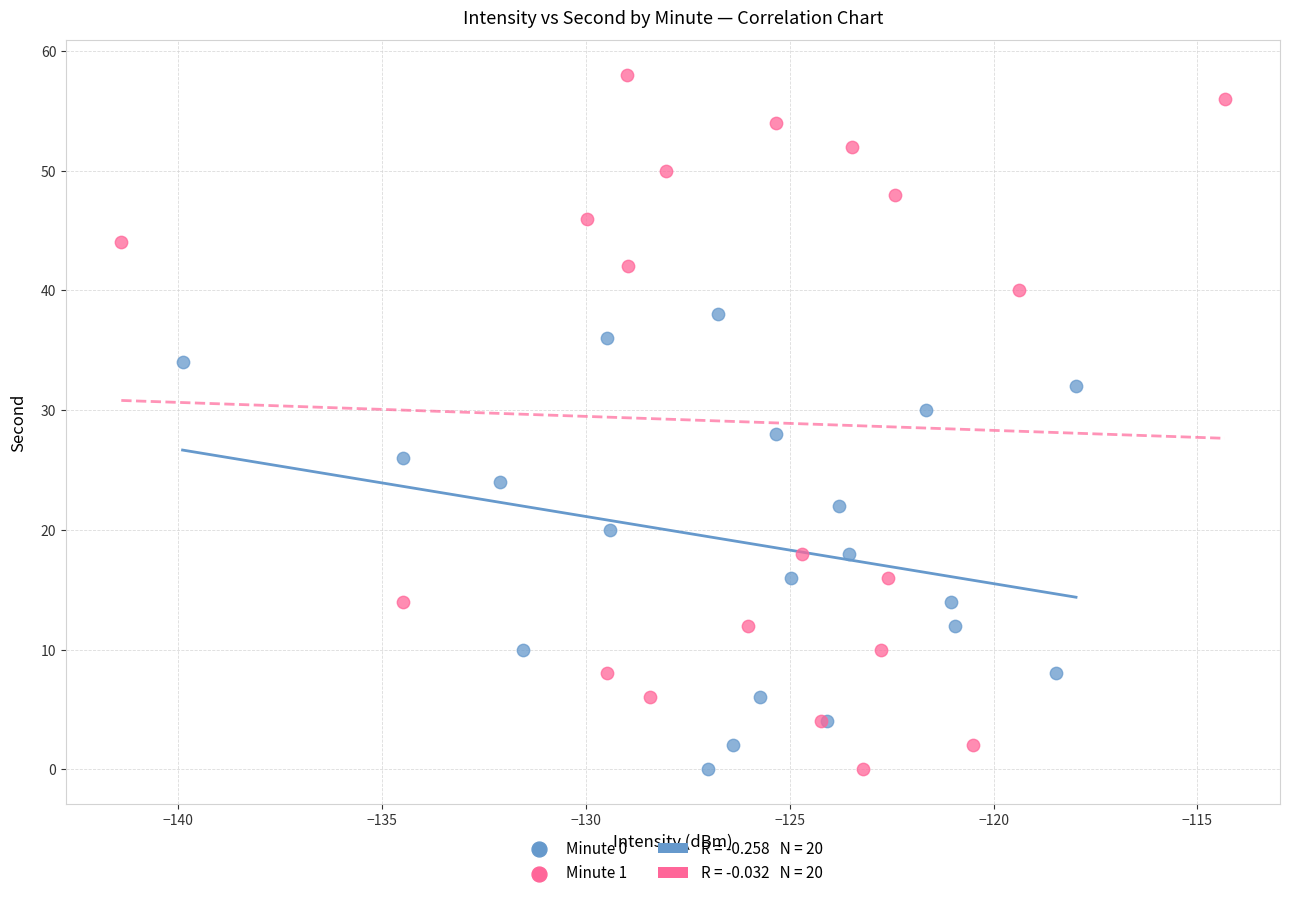

Which series contains the highest Y value?

Minute 1